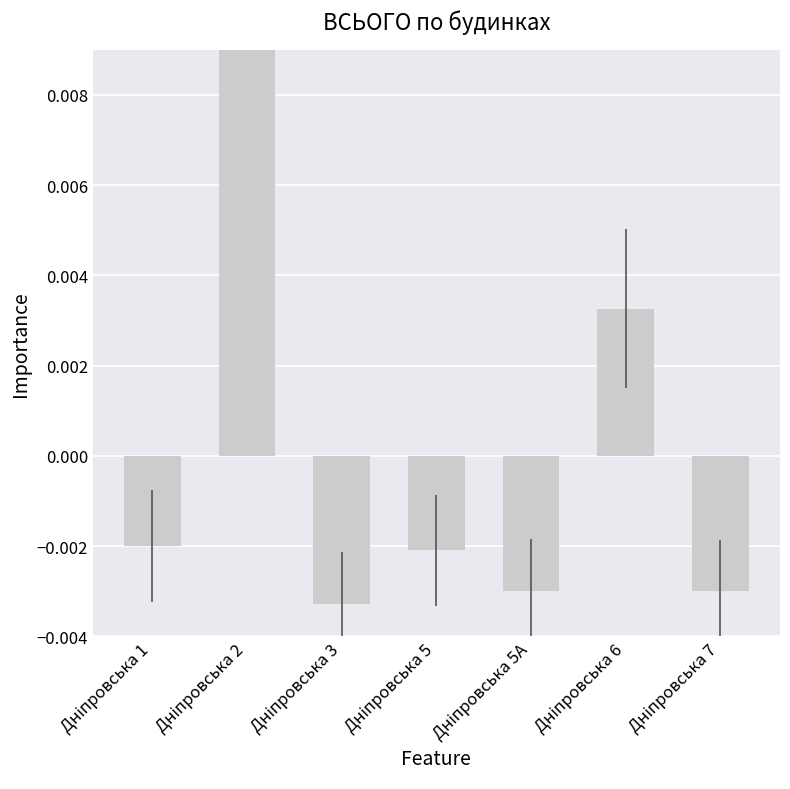

Count the number of categories in the chart.

7